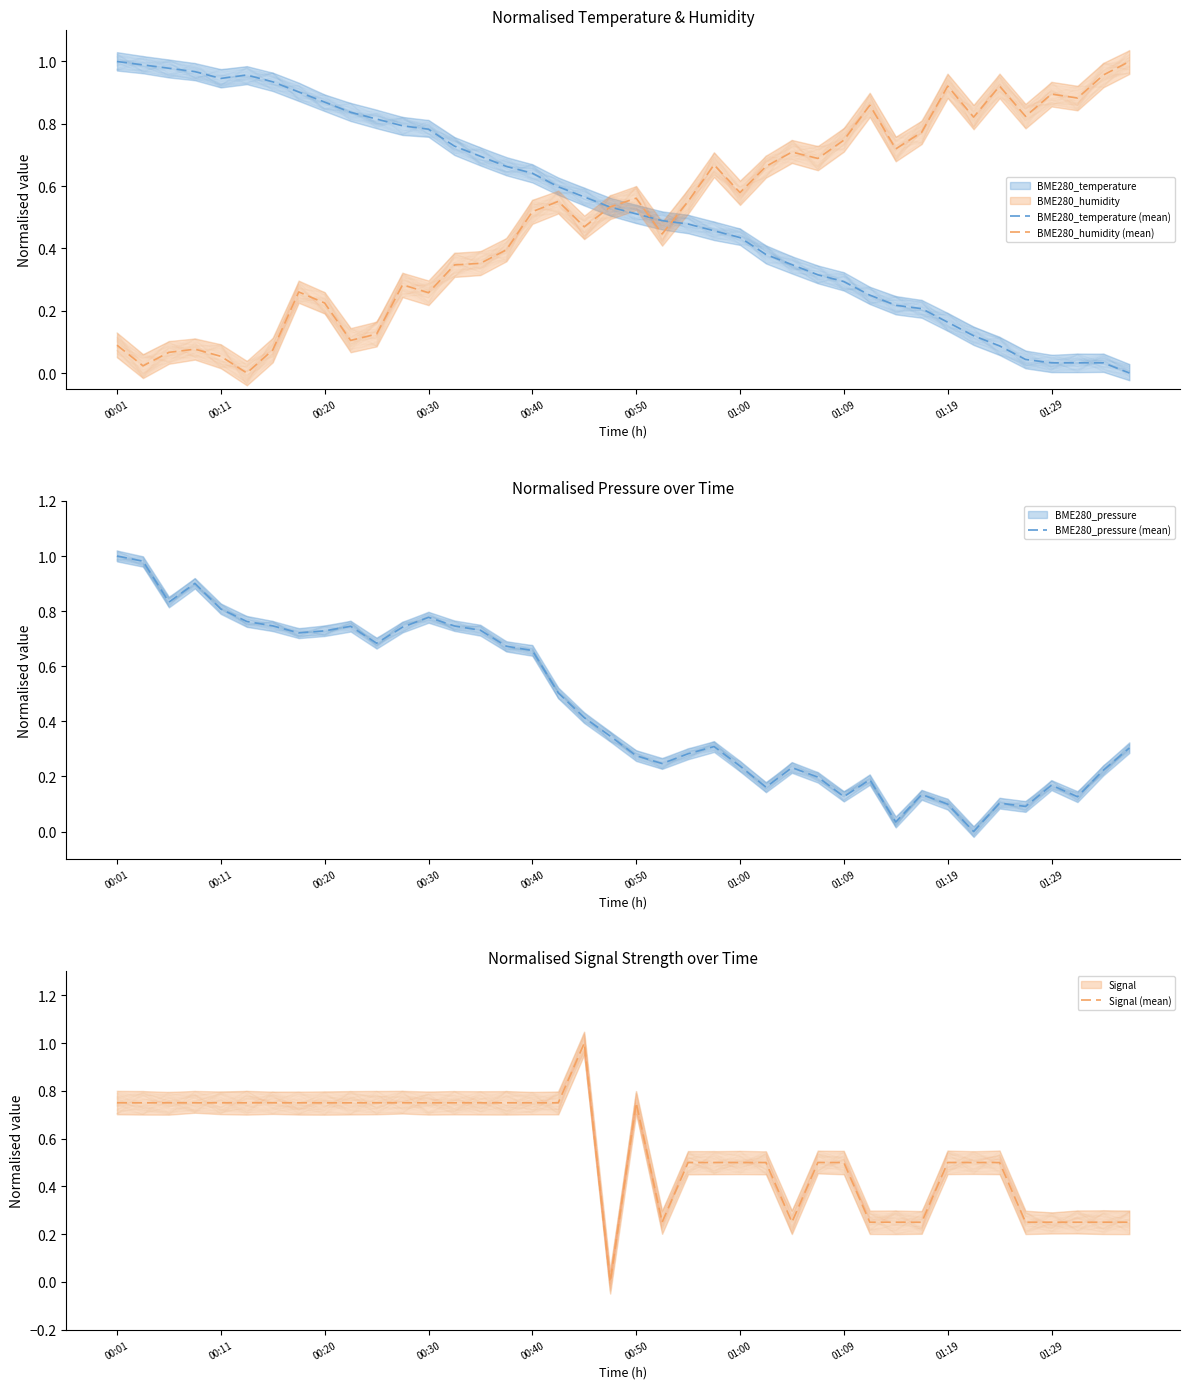

At 27, list the series in order from smallest to largest.

BME280_pressure (mean), BME280_temperature (mean), Signal (mean), BME280_humidity (mean)